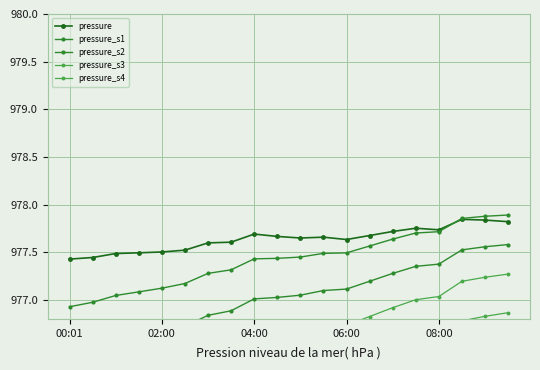

Reading left to right, what are all the values shown in this chart?

pressure: 977.4	977.4	977.5	977.5	977.5	977.5	977.6	977.6	977.7	977.7	977.6	977.7	977.6	977.7	977.7	977.8	977.7	977.8	977.8	977.8
pressure_s1: 976.9	977.0	977.0	977.1	977.1	977.2	977.3	977.3	977.4	977.4	977.4	977.5	977.5	977.6	977.6	977.7	977.7	977.9	977.9	977.9
pressure_s2: 976.4	976.5	976.6	976.6	976.7	976.7	976.8	976.9	977.0	977.0	977.0	977.1	977.1	977.2	977.3	977.4	977.4	977.5	977.6	977.6
pressure_s3: 975.9	976.0	976.1	976.1	976.2	976.3	976.4	976.5	976.6	976.6	976.6	976.7	976.7	976.8	976.9	977.0	977.0	977.2	977.2	977.3
pressure_s4: 975.4	975.5	975.6	975.7	975.7	975.8	975.9	976.0	976.1	976.2	976.2	976.3	976.3	976.4	976.5	976.6	976.6	976.8	976.8	976.9